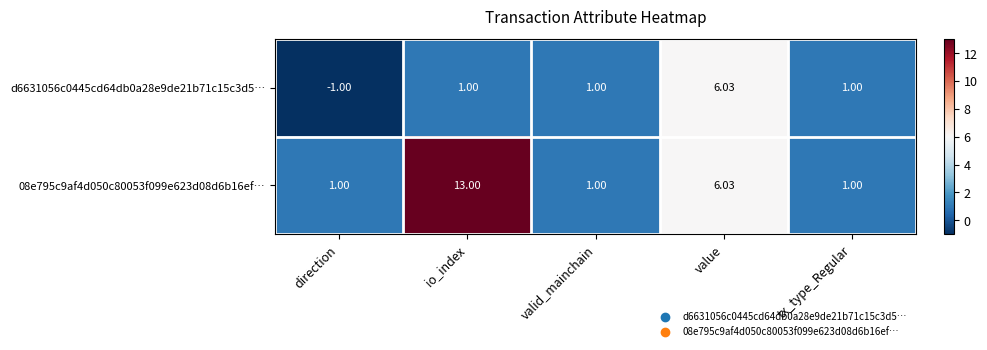

At which category is the sum across all series the highest?

io_index